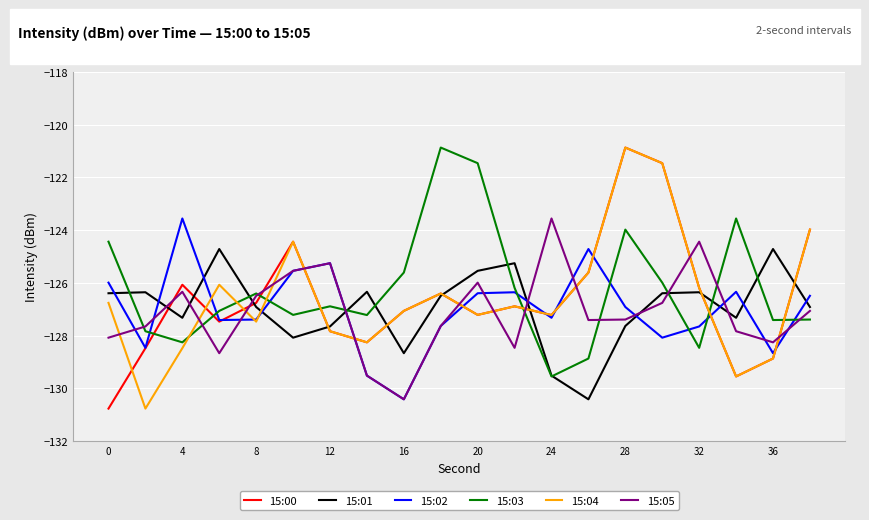

Which series ends up on top after the final intersection of 15:04 and 15:05?

15:04